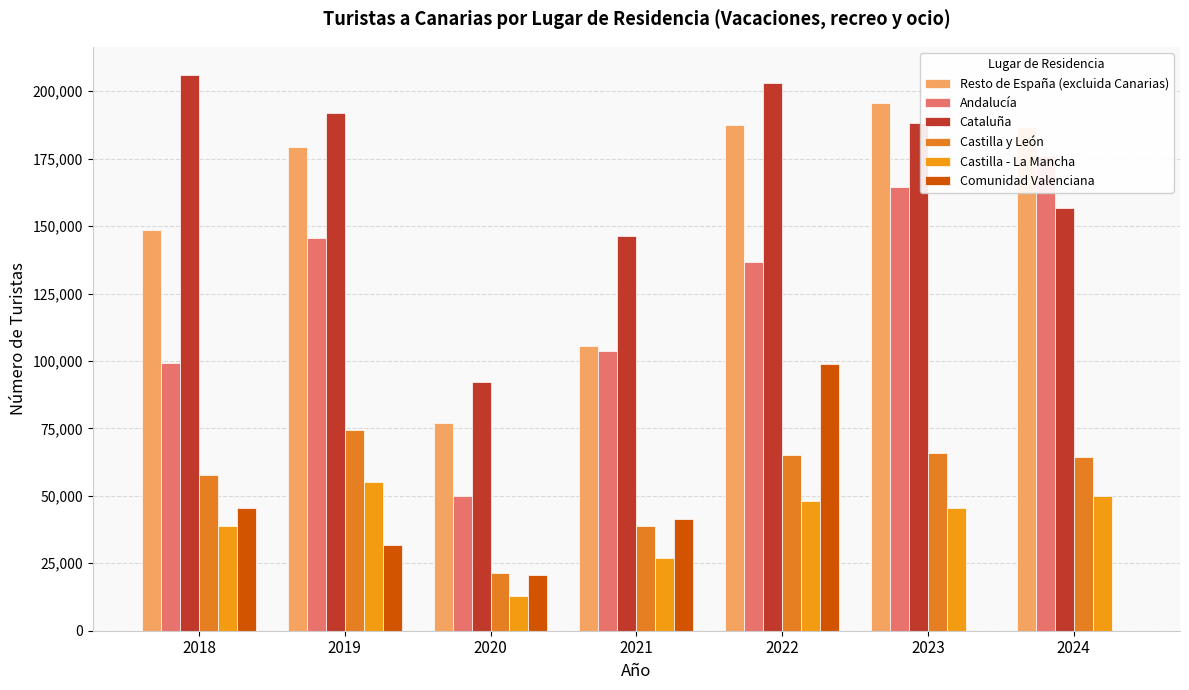

At which category is the sum across all series the highest?

2022